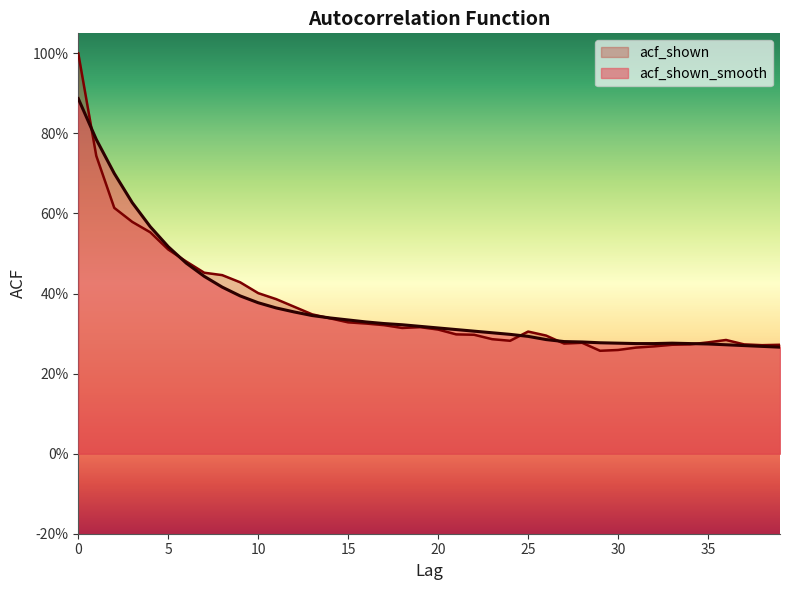

How many lines are shown in the chart?

2